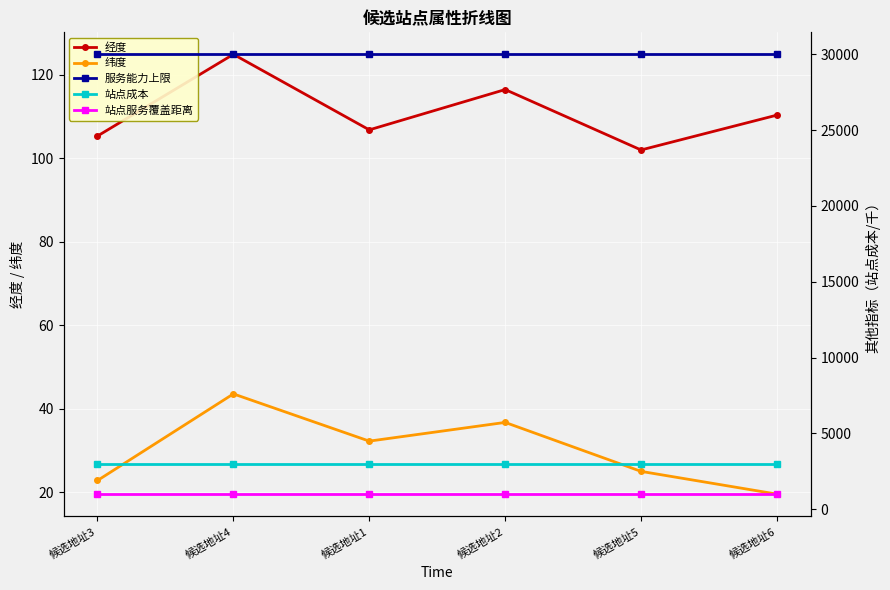

True or false: 经度 has more than 0 interior local peaks.

True